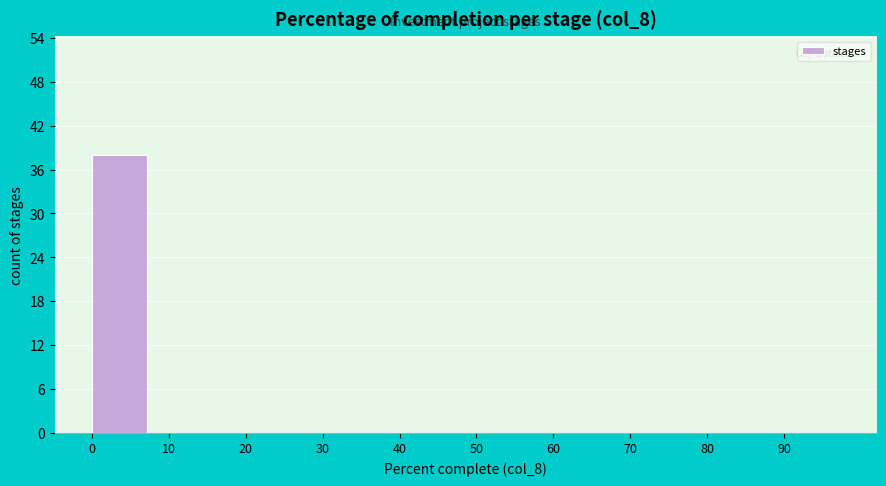

Reading left to right, list every bar in this chart as the range it spans on the x-axis followed by its height. The values are not printed on the chart, so give them approximately, as read against the axis.

0 to 10: 38
10 to 20: 0
20 to 30: 0
30 to 40: 0
40 to 50: 0
50 to 60: 0
60 to 70: 0
70 to 80: 0
80 to 90: 0
90 to 100: 0